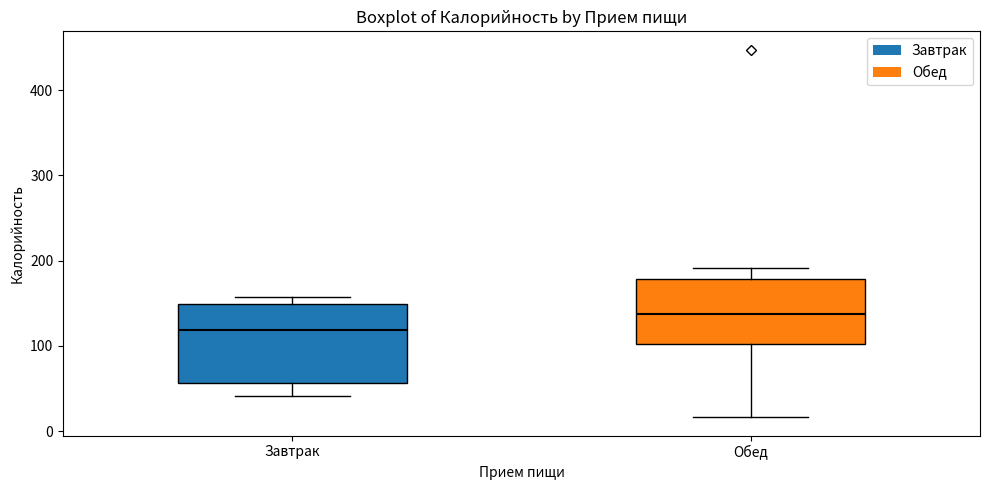

Reading left to right, transcribe this box plot: for each box, give where its median line is, the range the box spans, and where its two whiskers end, as read against the y-axis. The values are not printed on the chart, so give them approximately, as read against the axis.

Завтрак: median 120, box 60 to 150, whiskers 40 to 160
Обед: median 140, box 100 to 180, whiskers 20 to 190